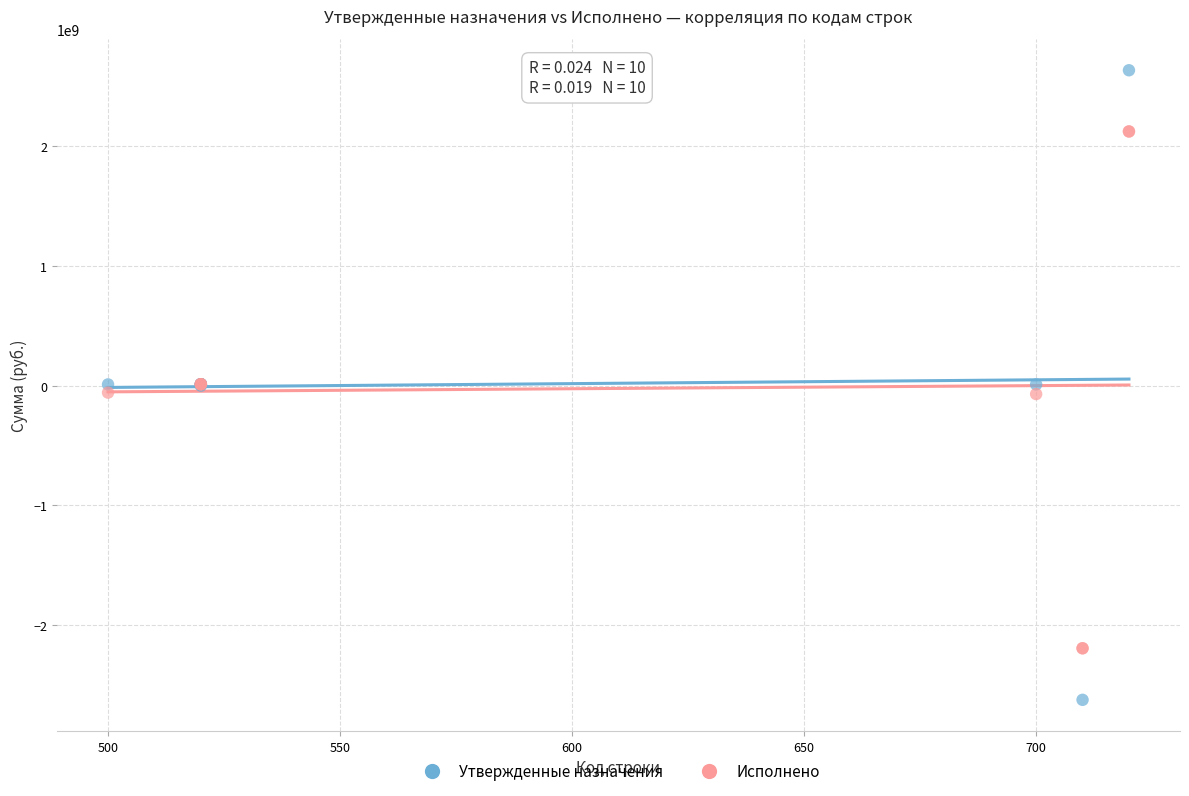

Which series has the widest spread of Y values?

Утвержденные назначения